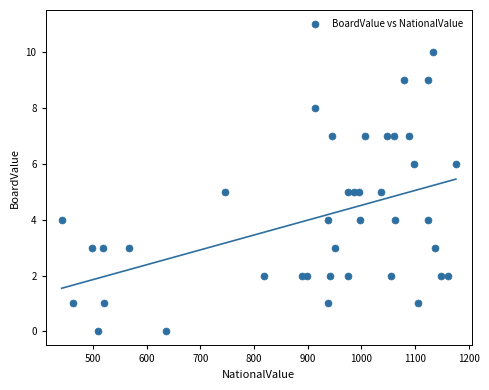

What is the range of Y values (max minus min)?

10